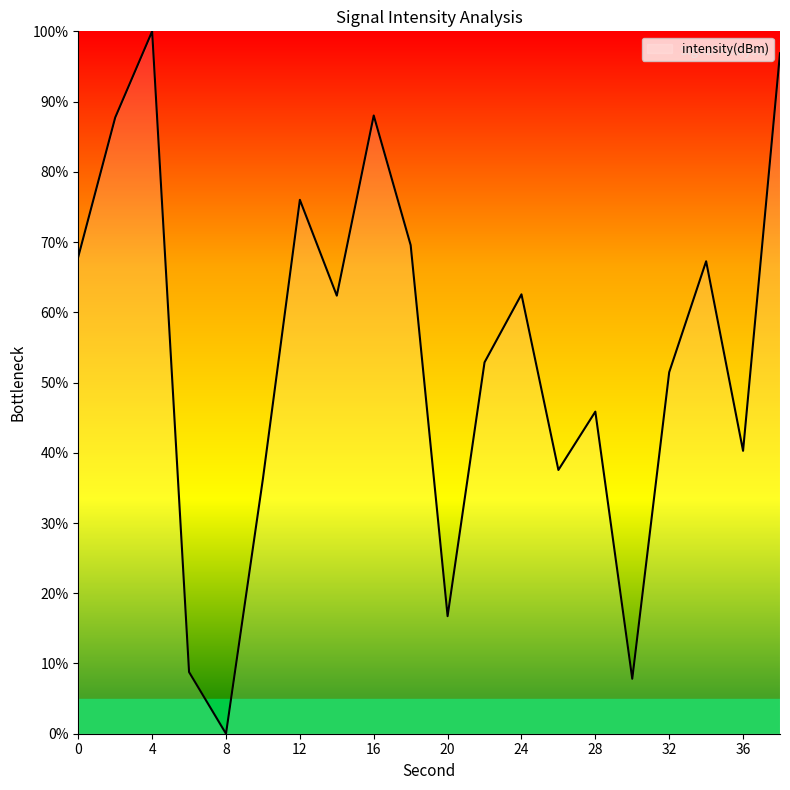

What is the average value?

53.8